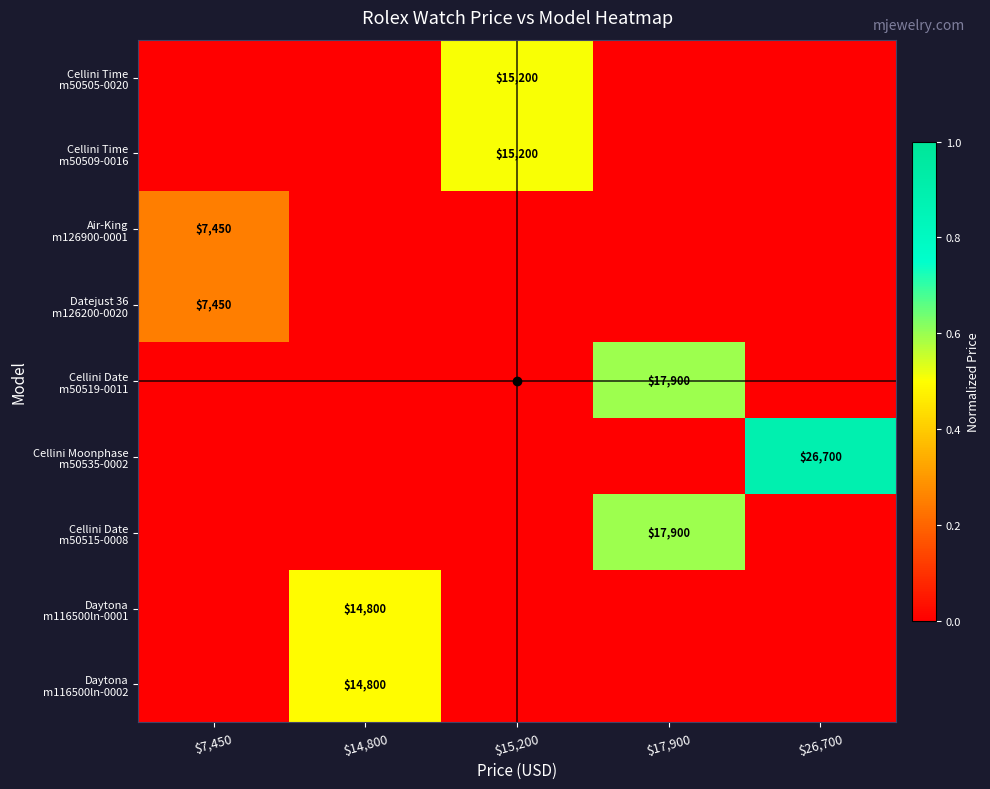

At which category is the sum across all series the highest?

$17,900